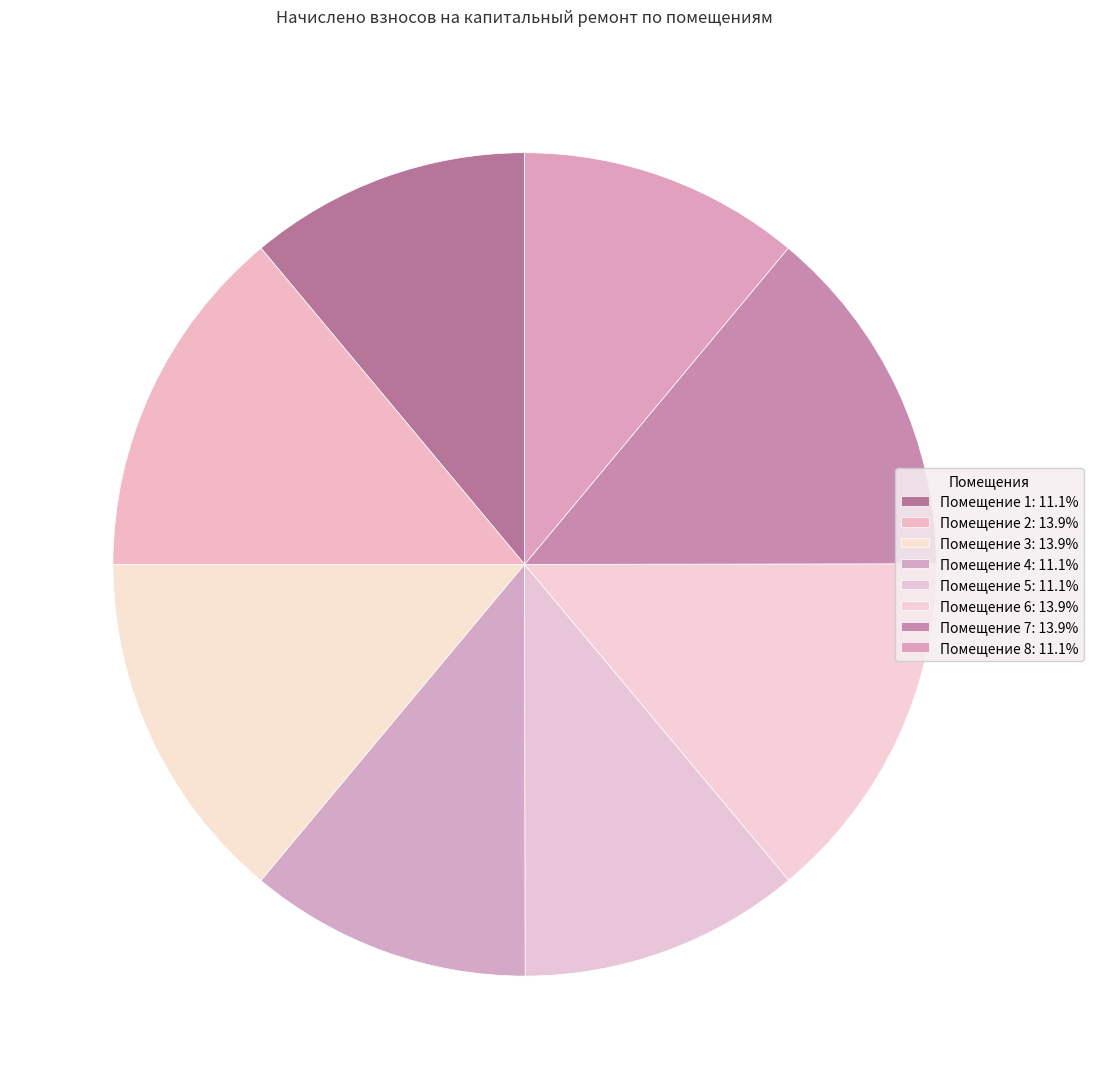

What is the smallest slice in the pie chart?

1